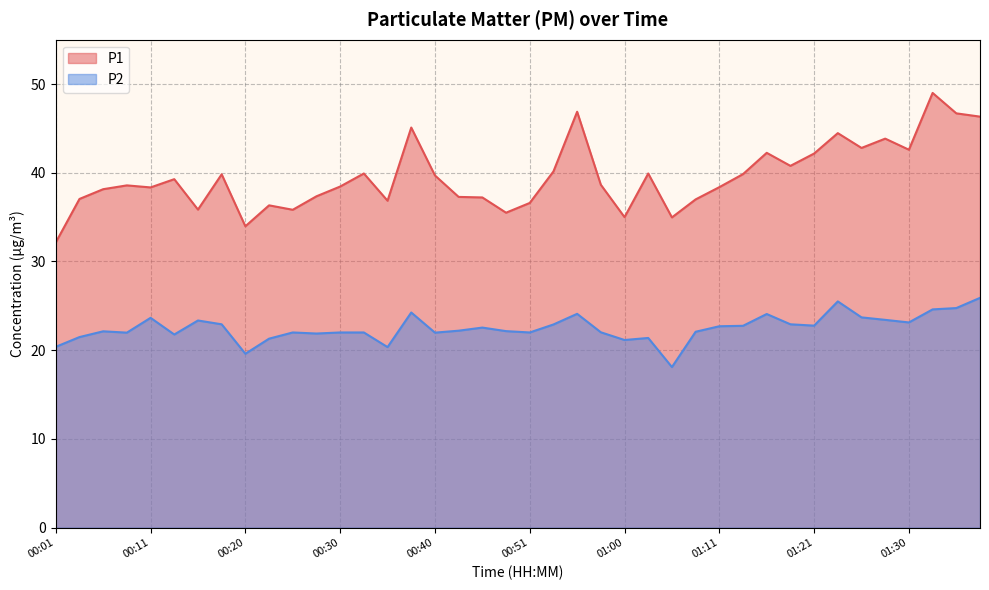

What is the minimum value for P2?

18.1